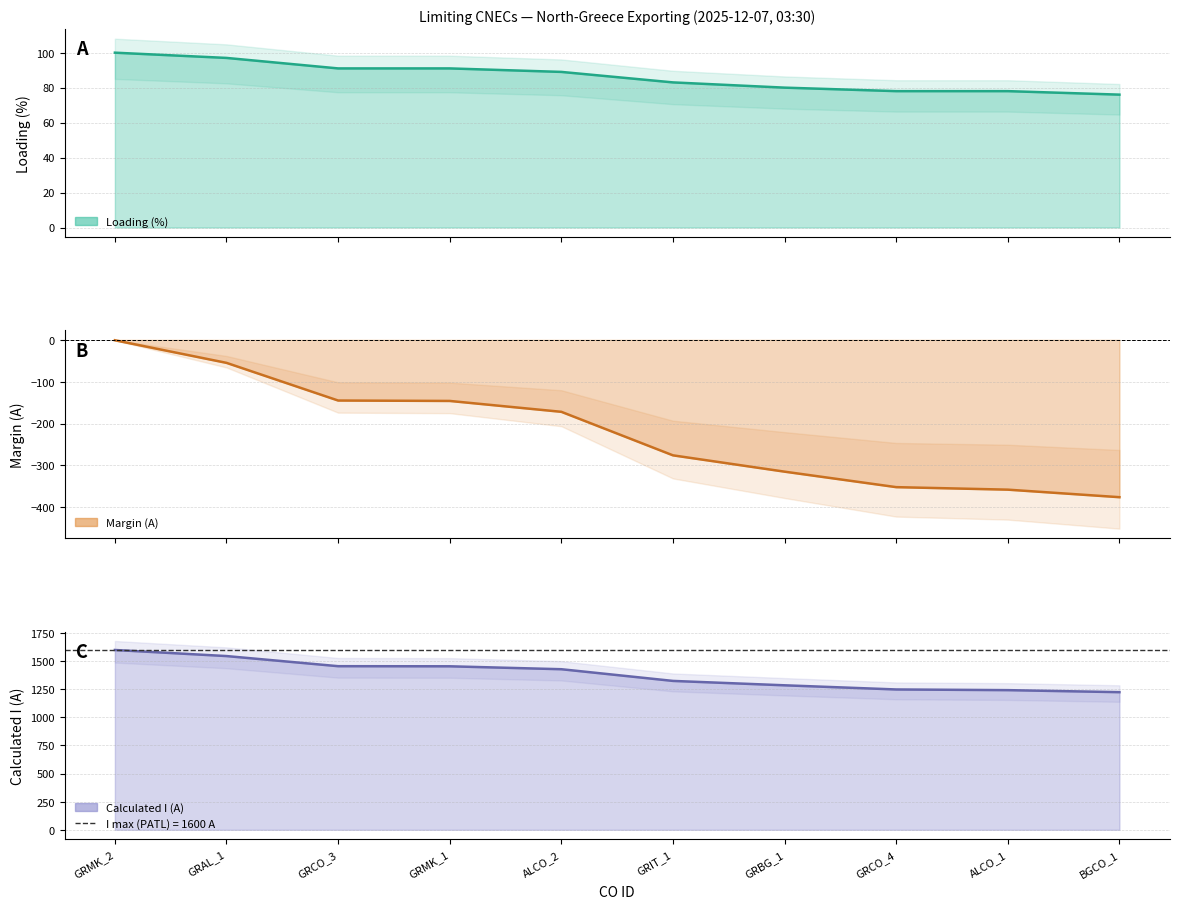

What is the minimum value for Margin (A)?

-376